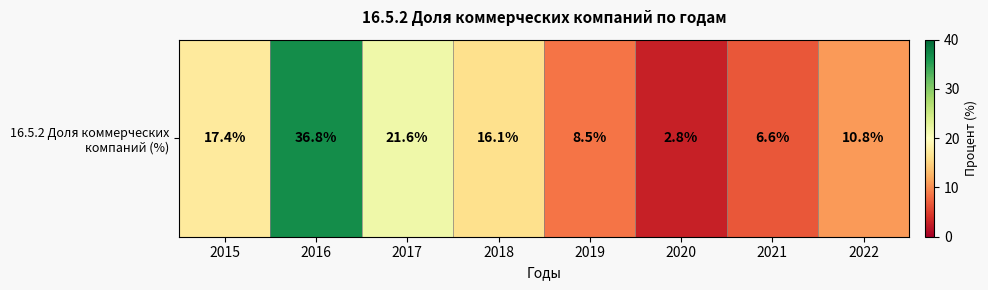

Is it true that the value at 2019 is 15.0?

False